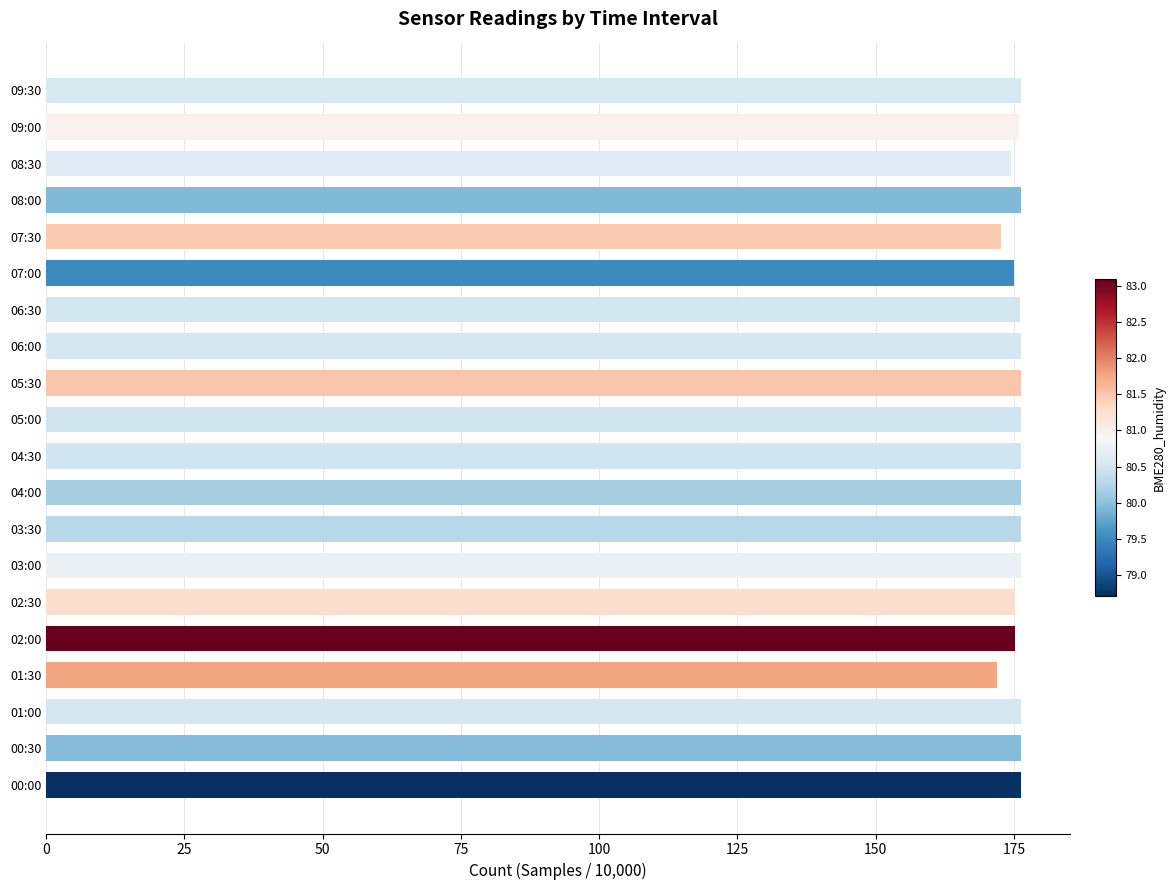

Is it true that the value at 07:00 is 107.6?

False